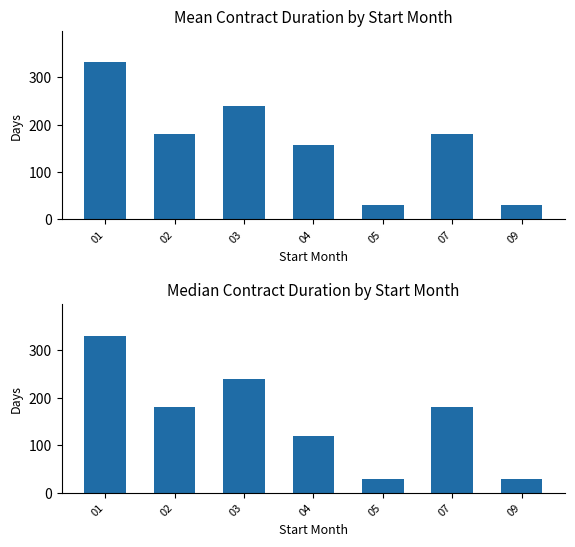

What is the difference between the second highest and second lowest values in the Mean Duration series?

210.0